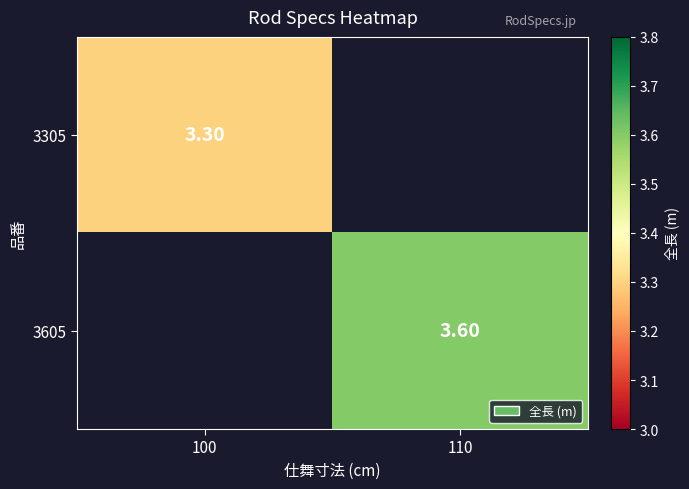

Is the value of 3605 at 110 greater than the value of 3305 at 100?

Yes